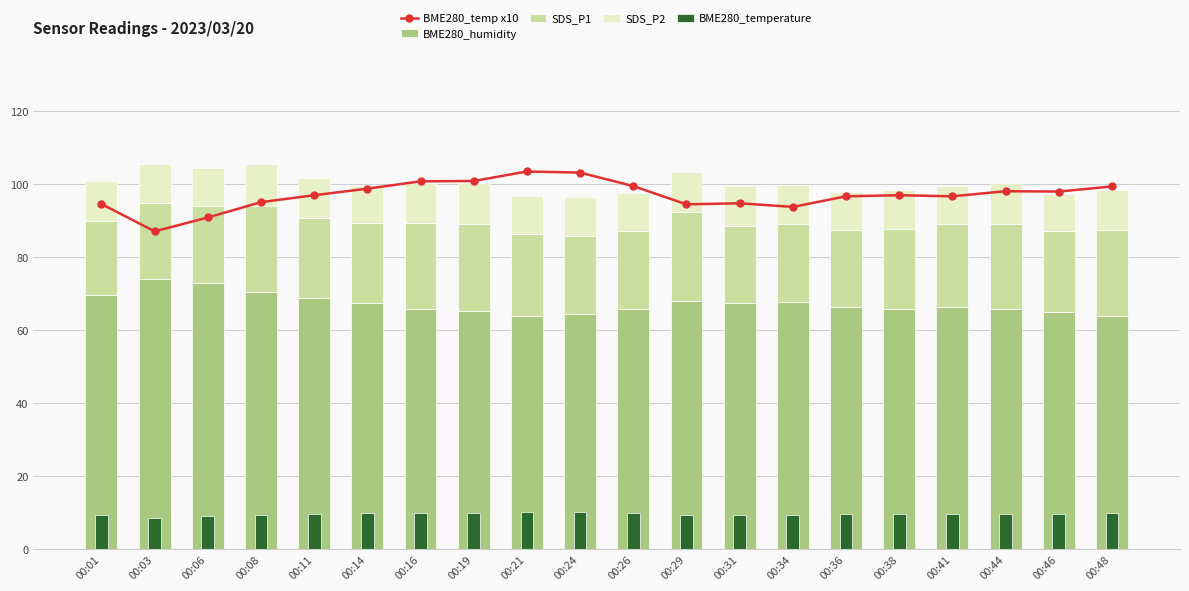

True or false: BME280_humidity has a value of 64.9 at 00:46.

True